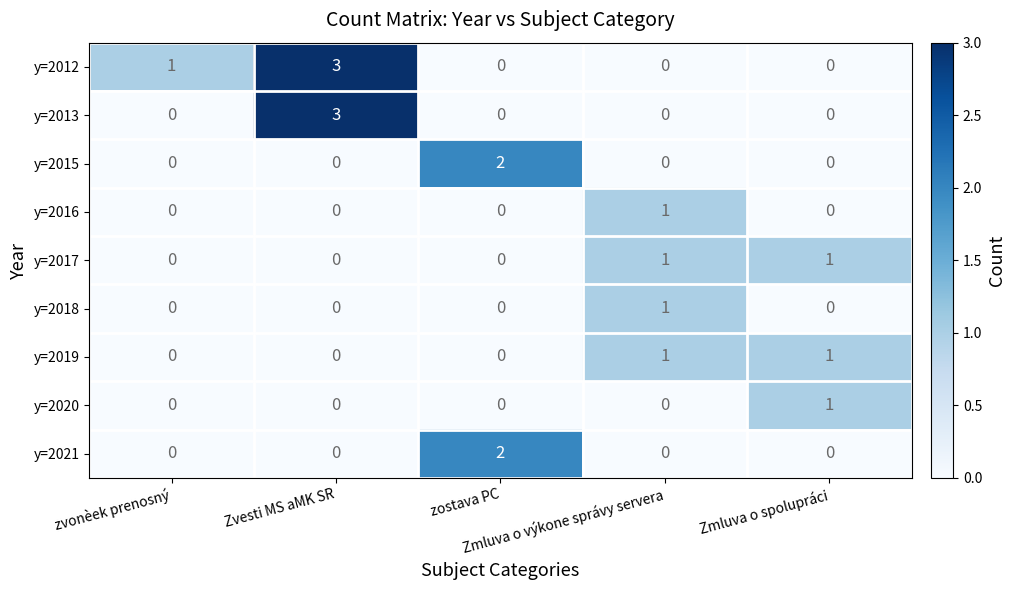

What is the maximum value shown in the chart?

3